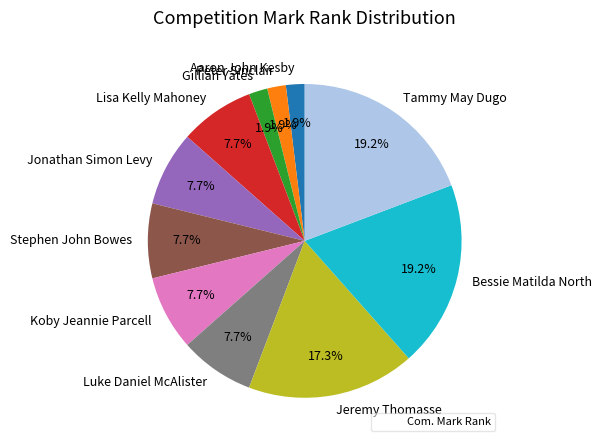

How many slices are in this pie chart?

11